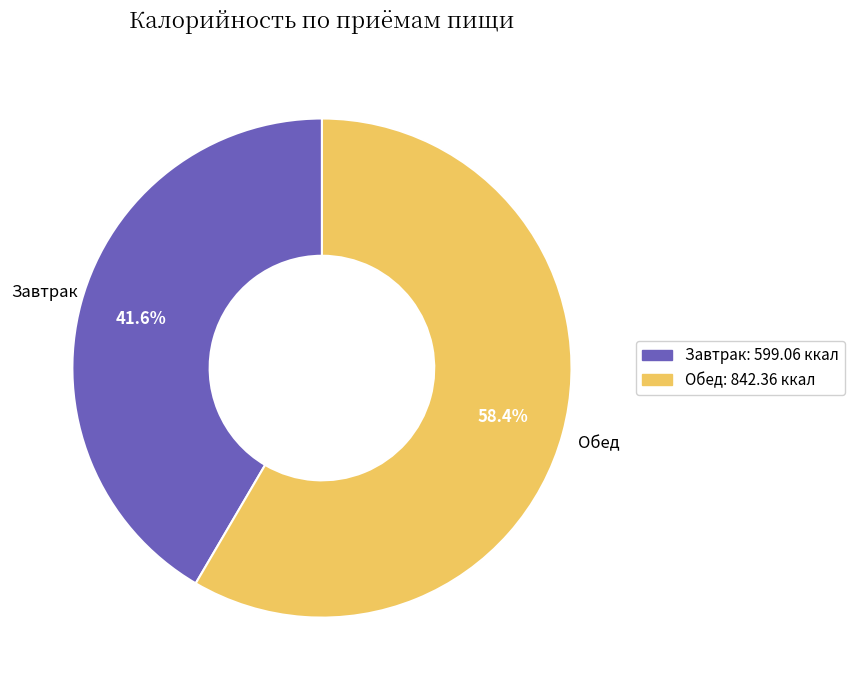

To the nearest percent, what portion does Обед represent?

58%